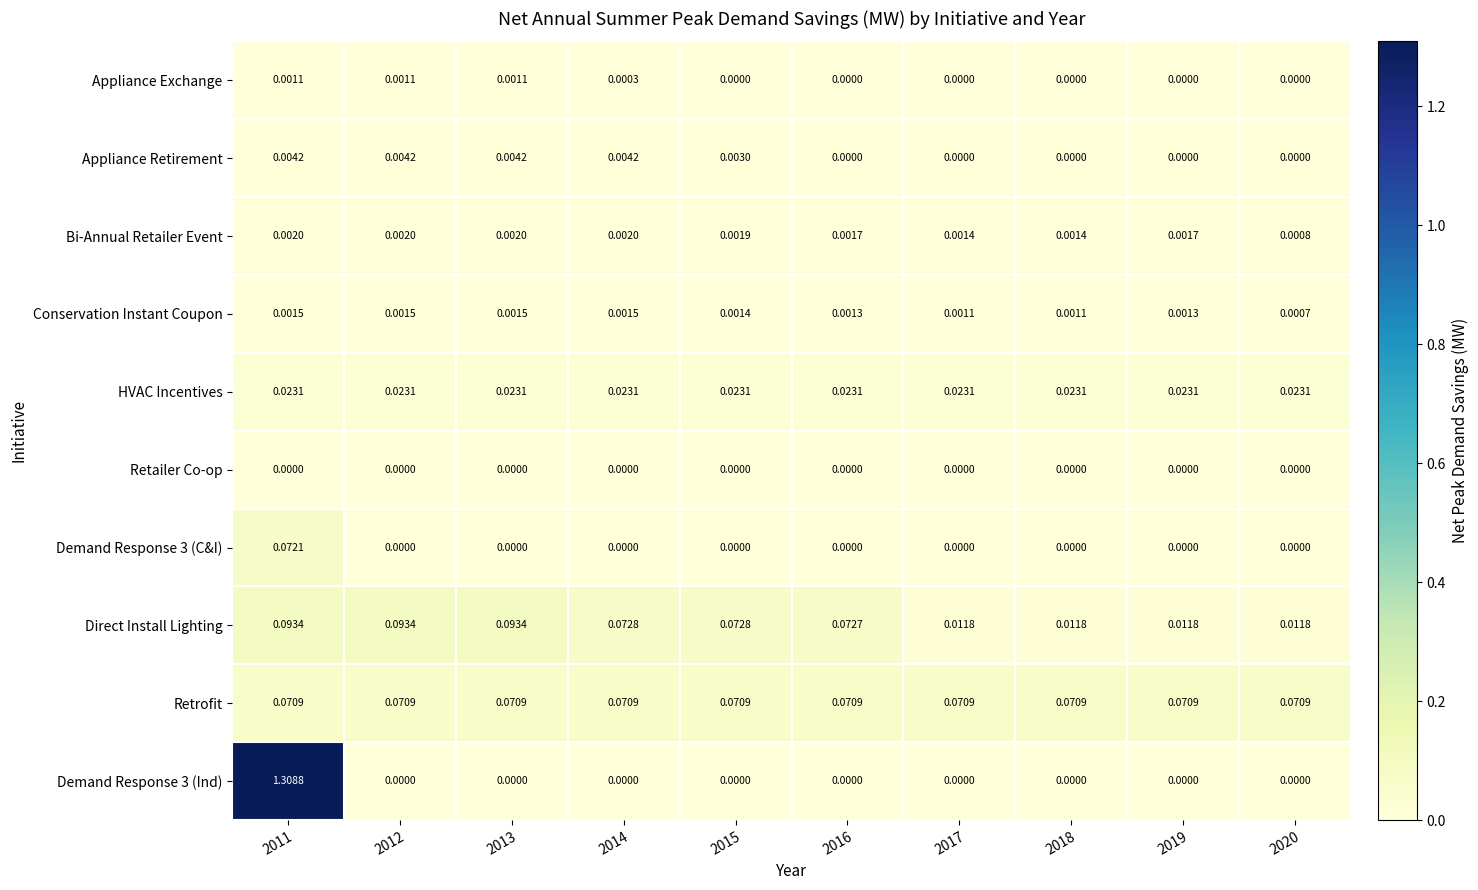

Which series changed the most between 2015 and 2020?

Direct Install Lighting